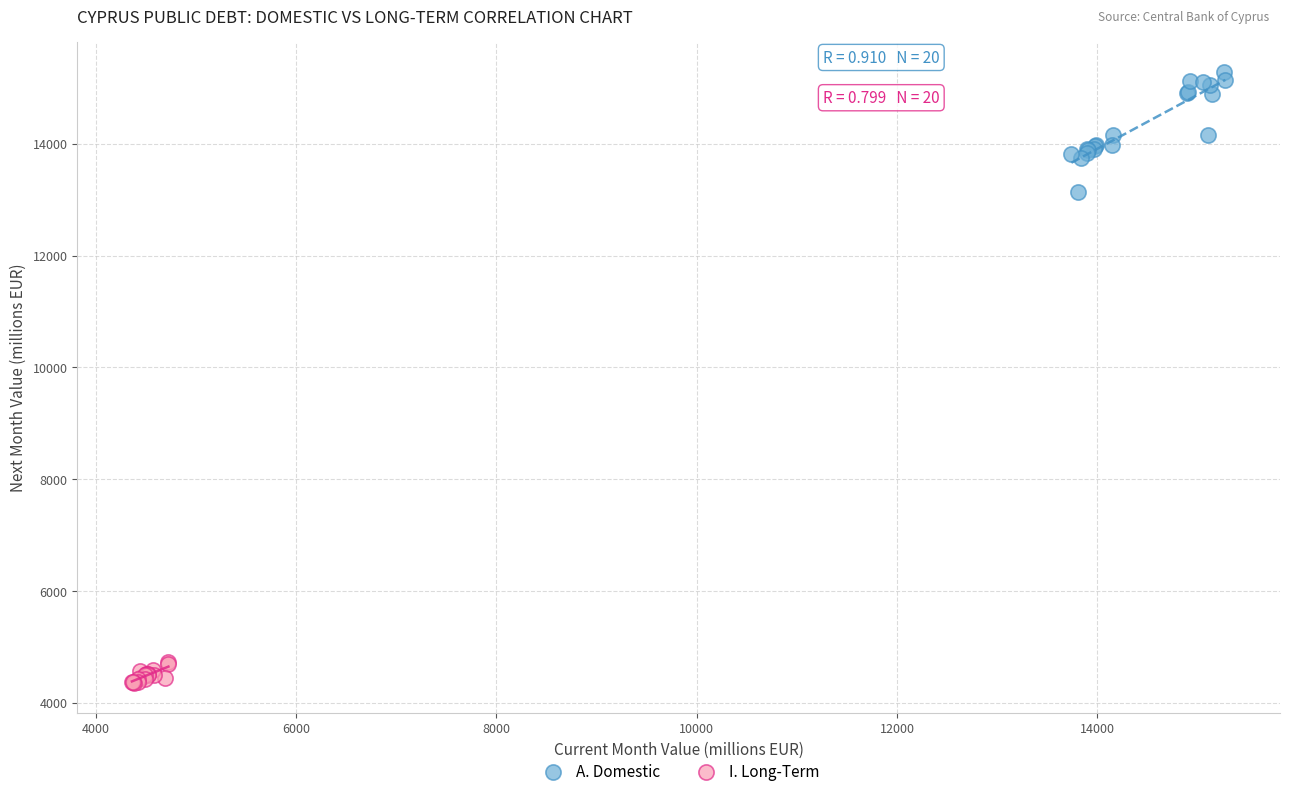

Which series contains the lowest Y value?

I. Long-Term